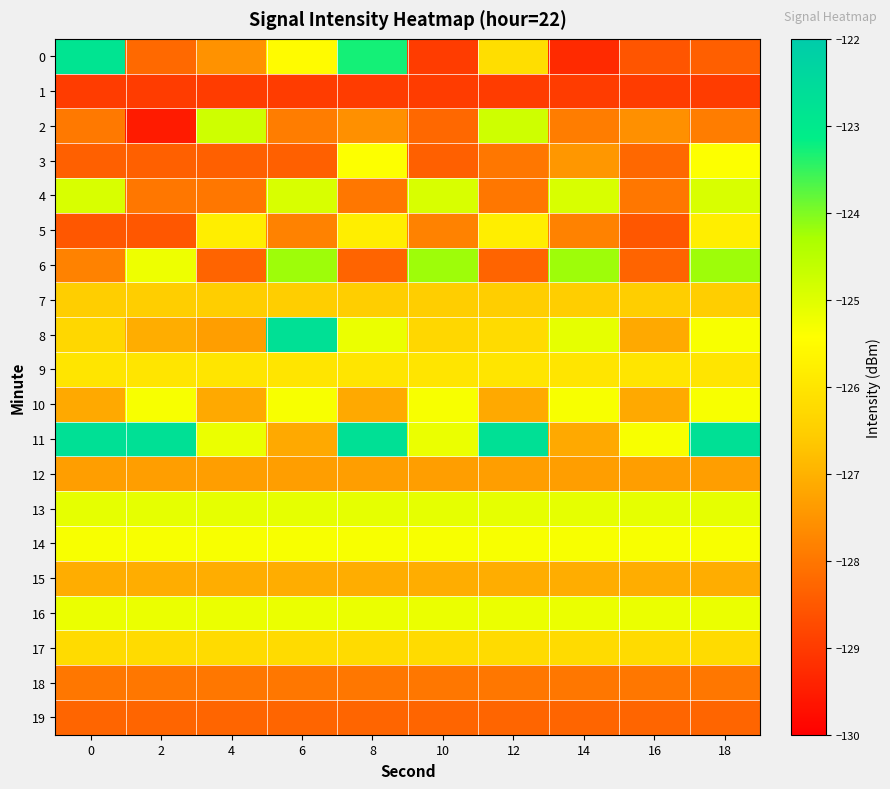

How many data points does each series have?

10